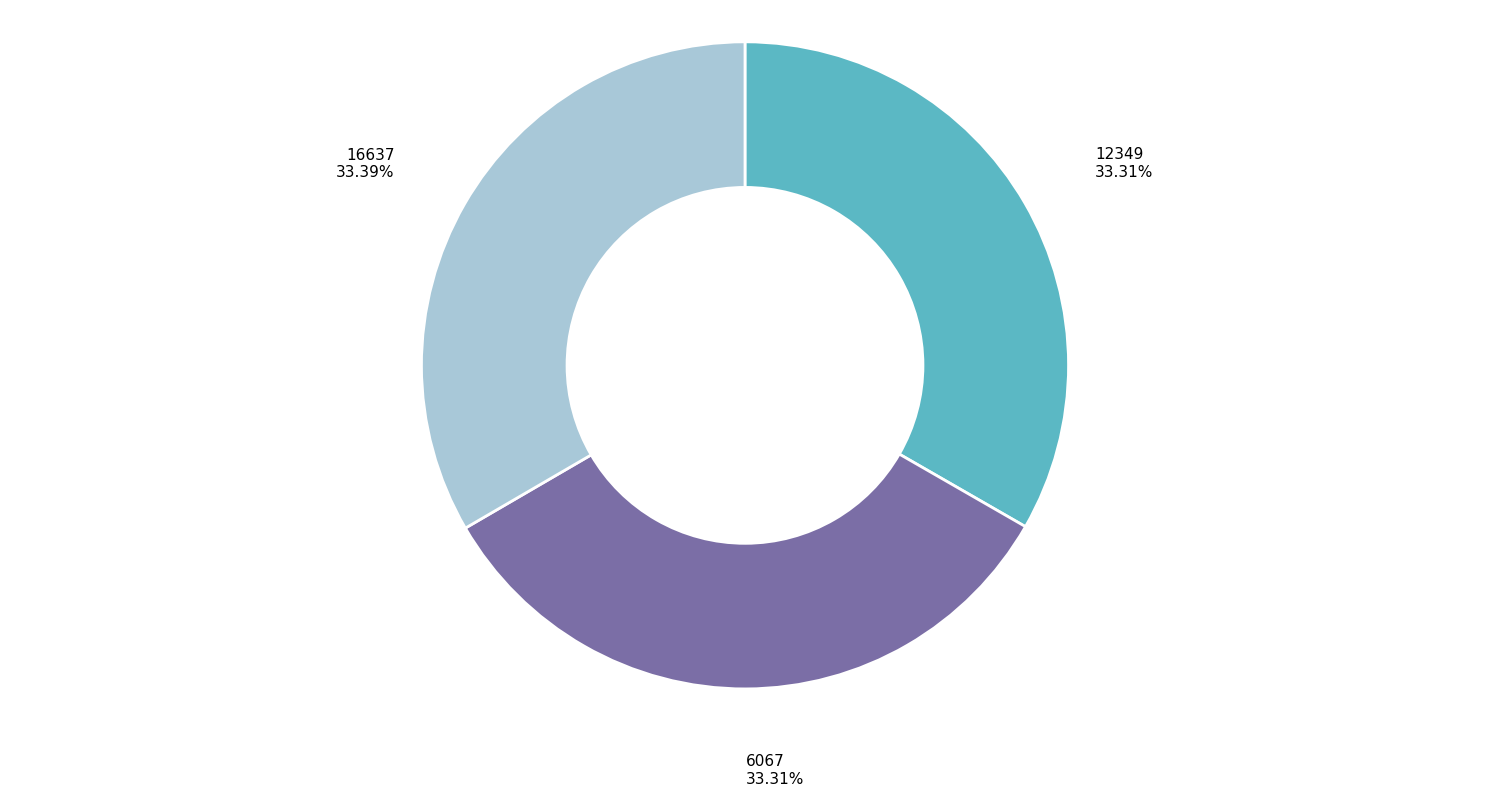

Is there any slice that represents more than half of the pie?

No